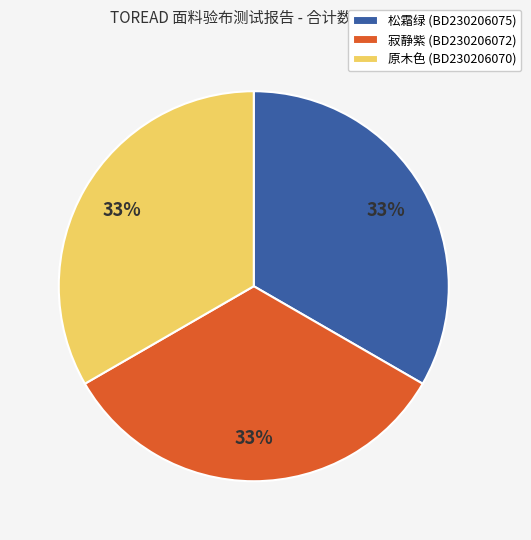

To the nearest percent, what is the average slice percentage?

33%